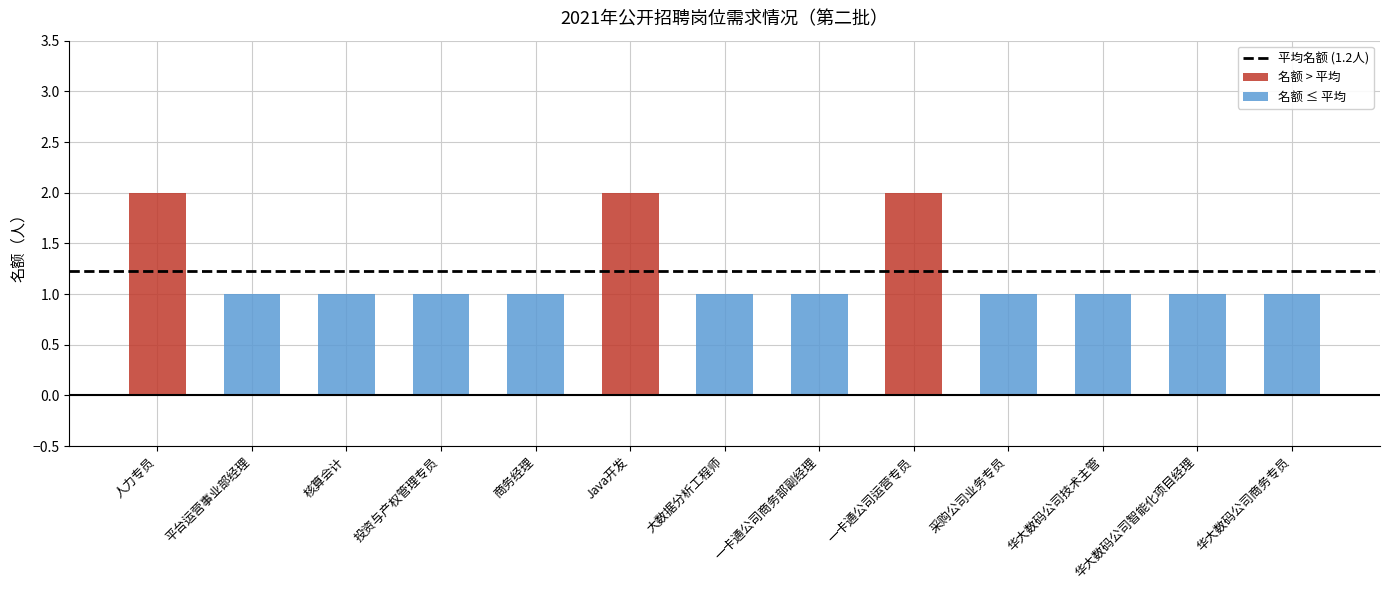

What is the ratio of the value at 大数据分析工程师 to the value at 一卡通公司运营专员?

0.5